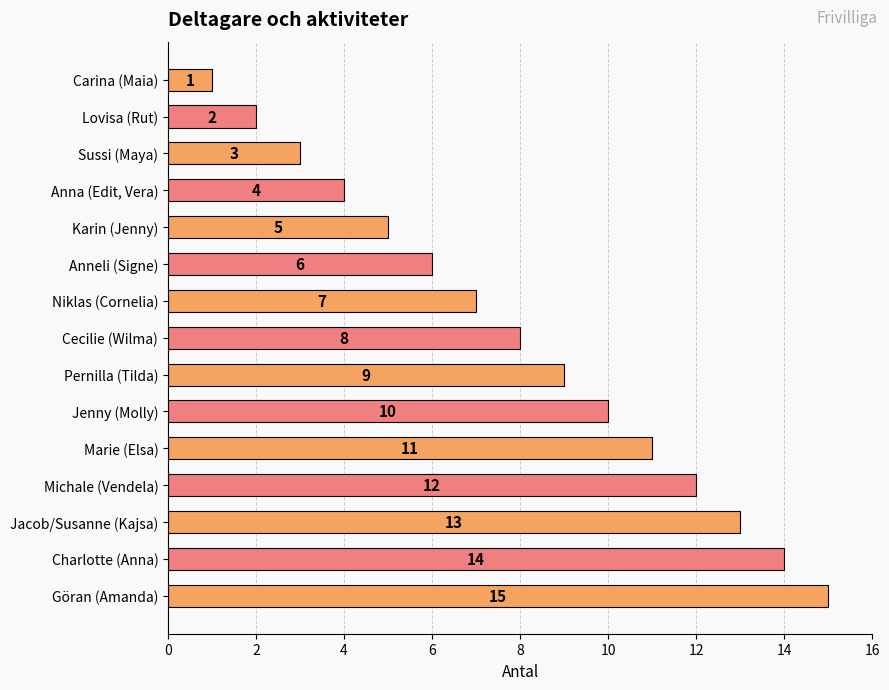

Count the number of data series in this chart.

1